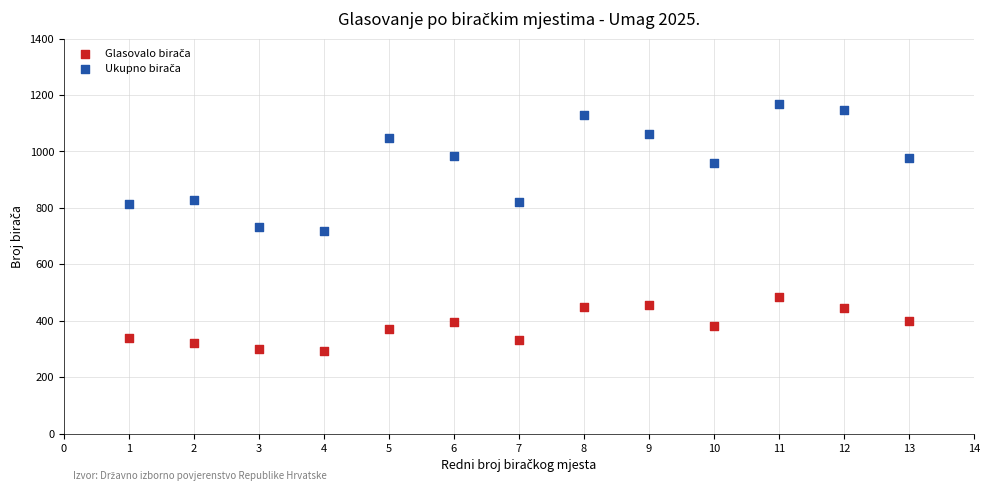

What is the X range (max minus min) for the scatter plot?

12